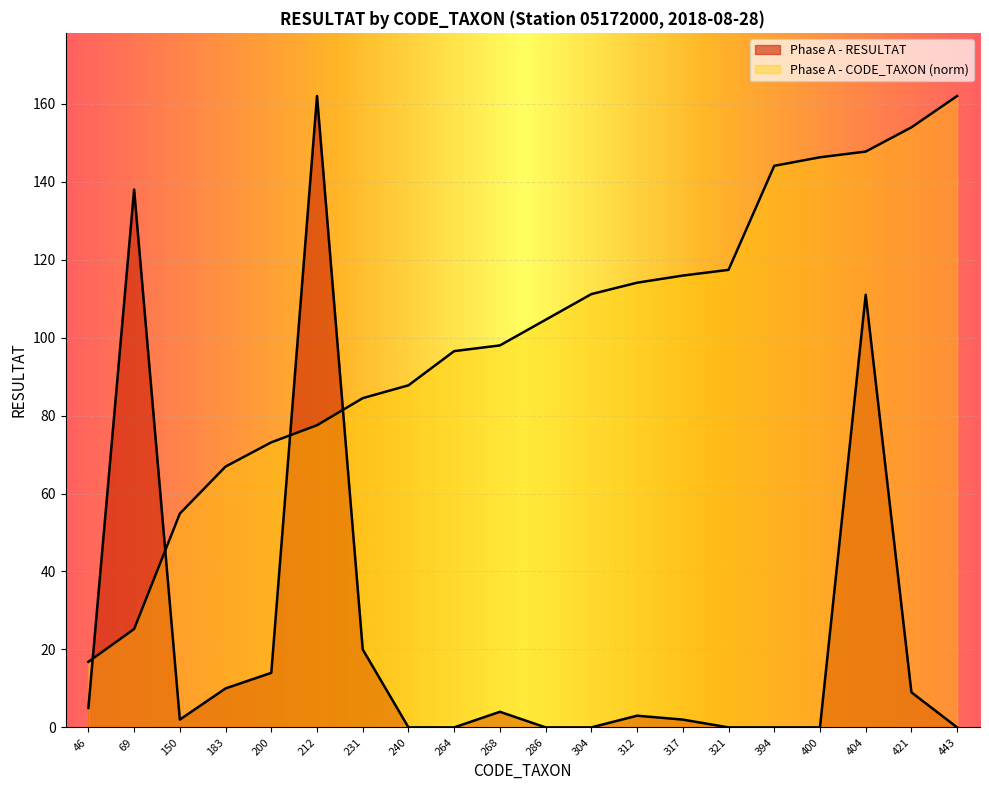

Which series has the largest total across all categories?

Phase A - CODE_TAXON